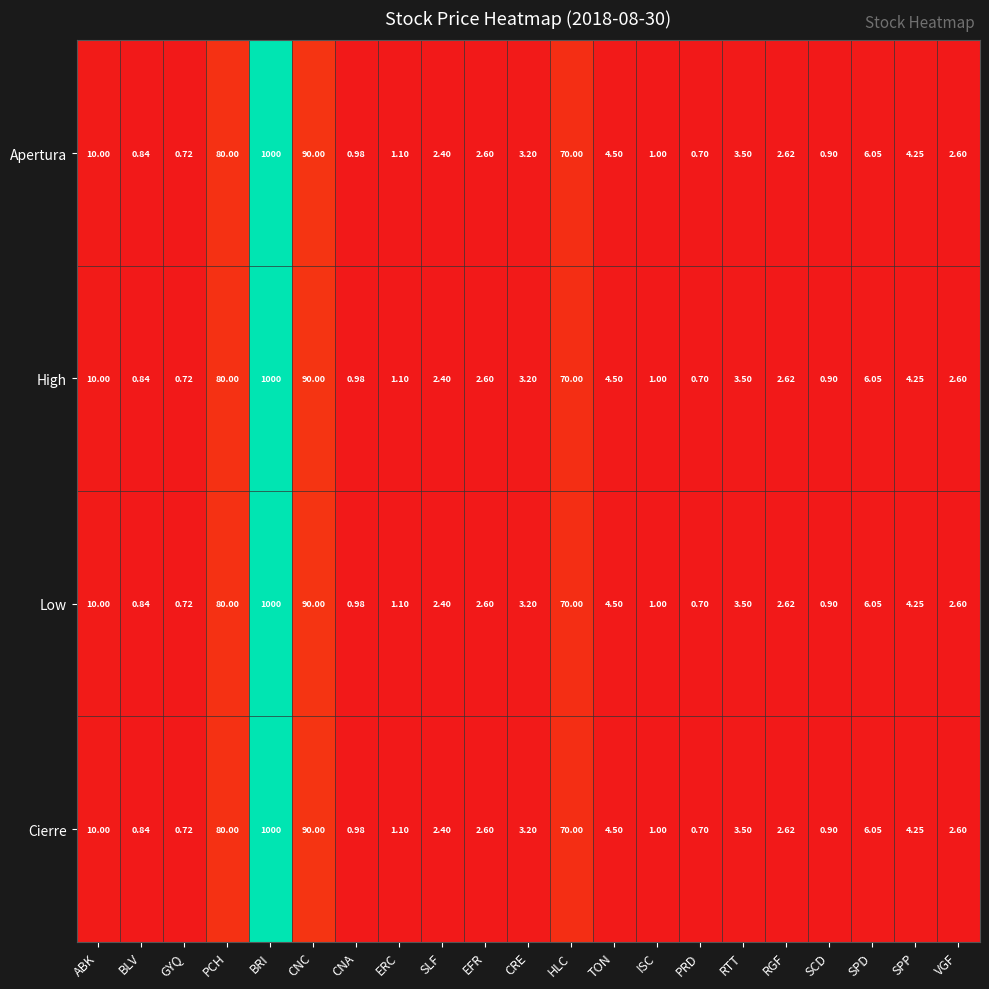

Which category has the highest value in the High series?

BRI